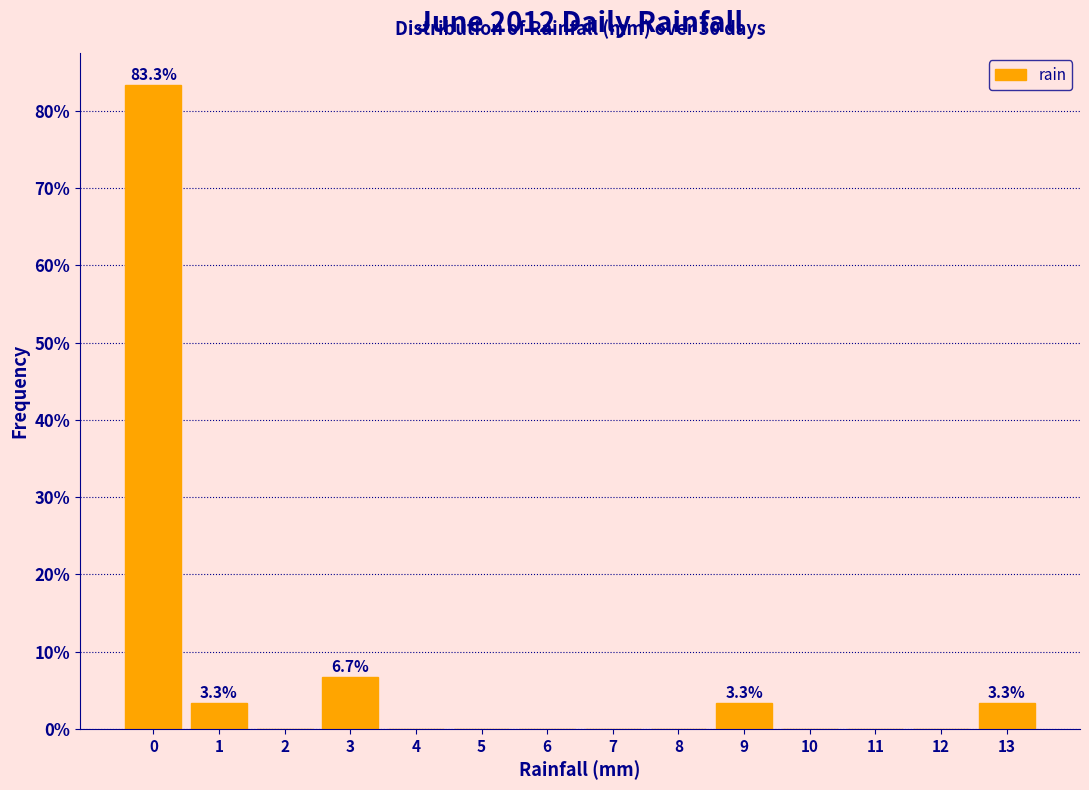

Reading right to left, transcribe all the data shown in this chart.

13=3.3	12=0.0	11=0.0	10=0.0	9=3.3	8=0.0	7=0.0	6=0.0	5=0.0	4=0.0	3=6.7	2=0.0	1=3.3	0=83.3